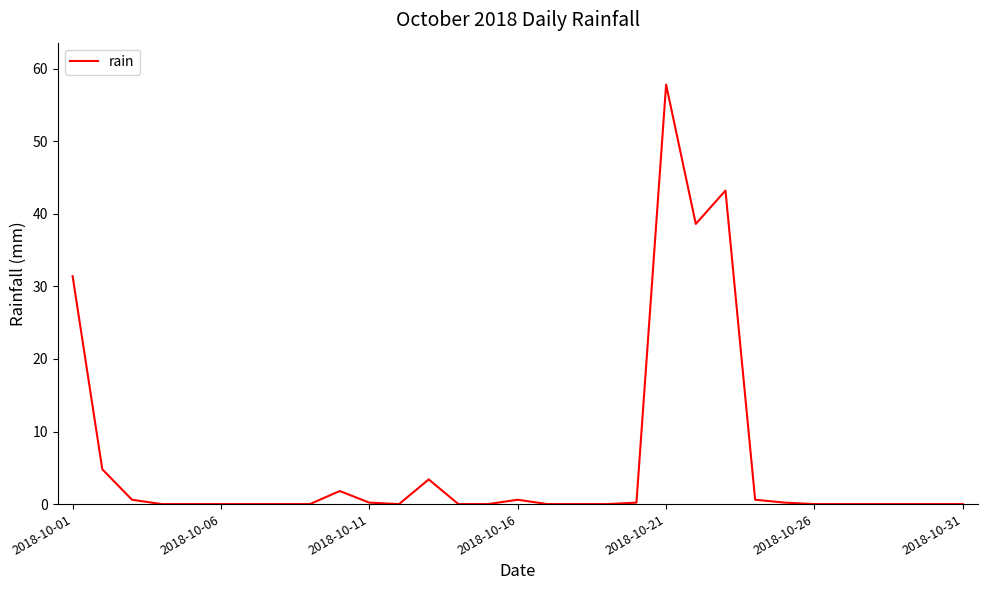

What is the maximum value shown in the chart?

57.8